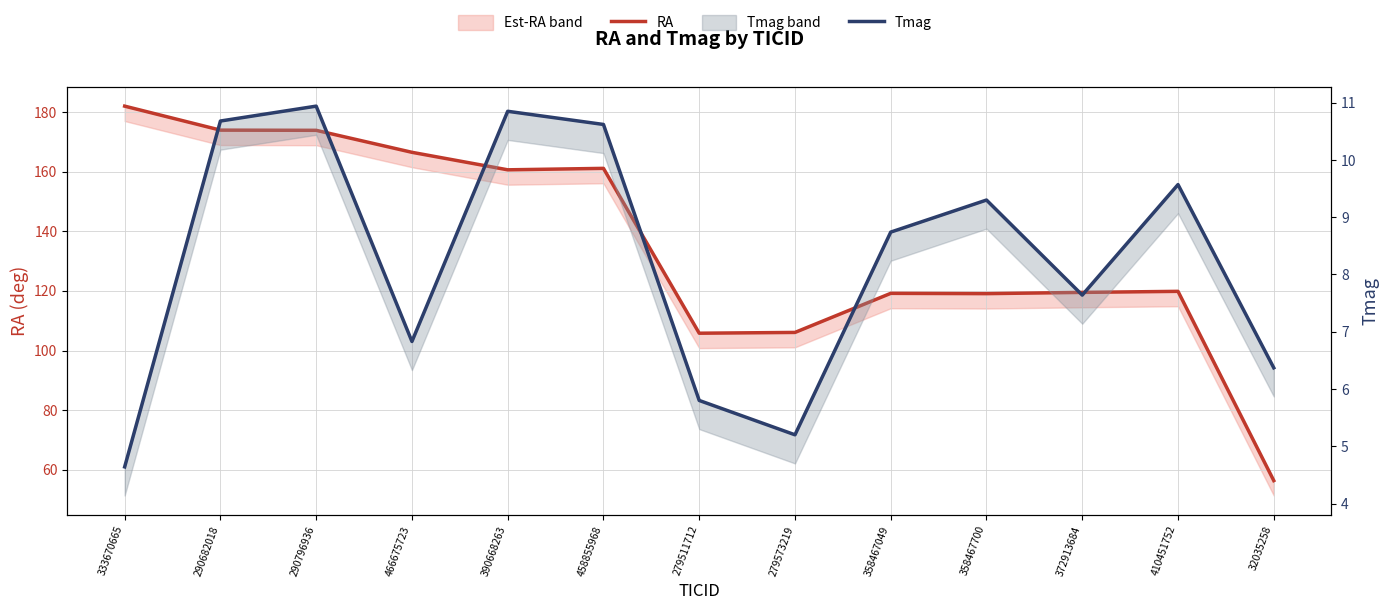

What is the average value of the Tmag series?

8.2